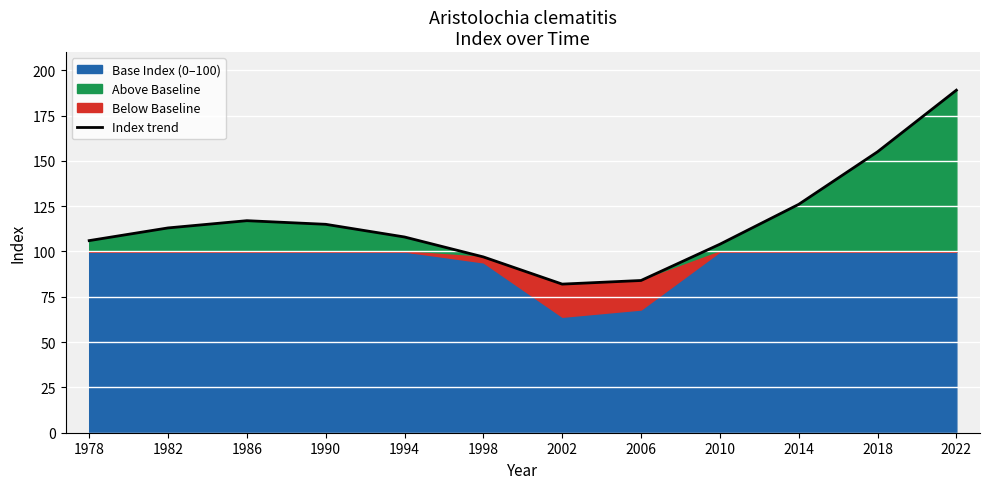

Reading left to right, list all the values displayed in this chart.

106	113	117	115	108	97	82	84	104	126	155	189